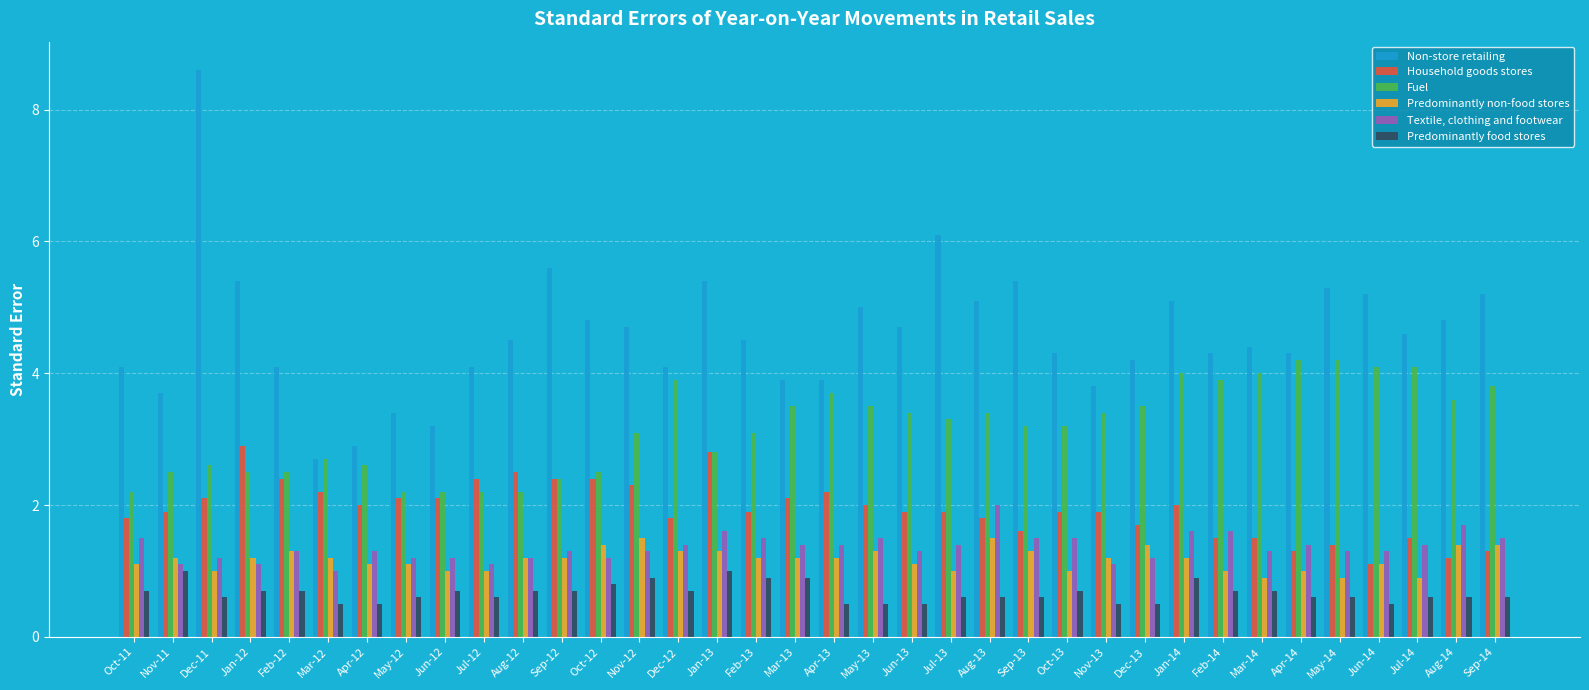

True or false: Textile, clothing and footwear has a value of 0.3 at Apr-12.

False